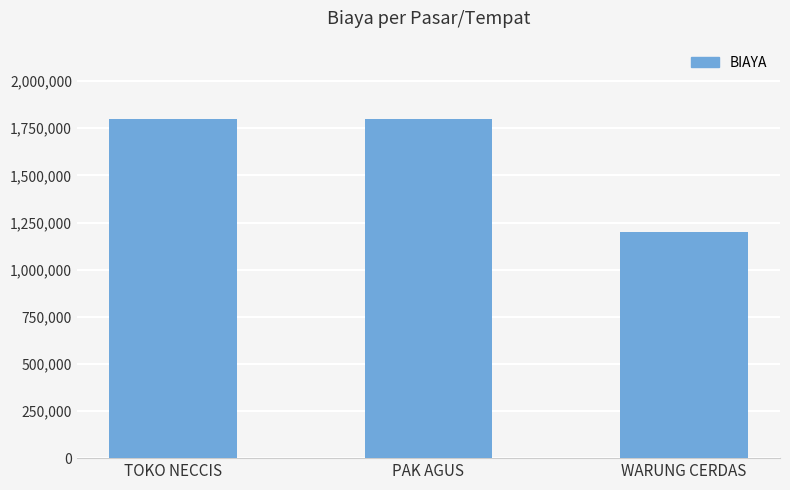

Is it true that the value at TOKO NECCIS is 2446175?

False